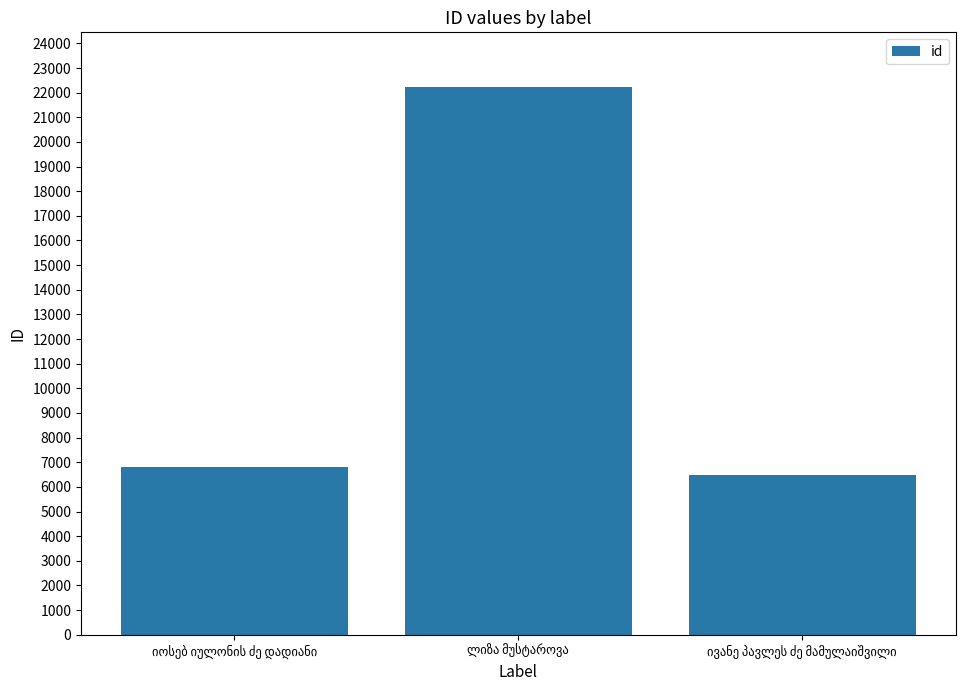

What is the sum of all values?

35511